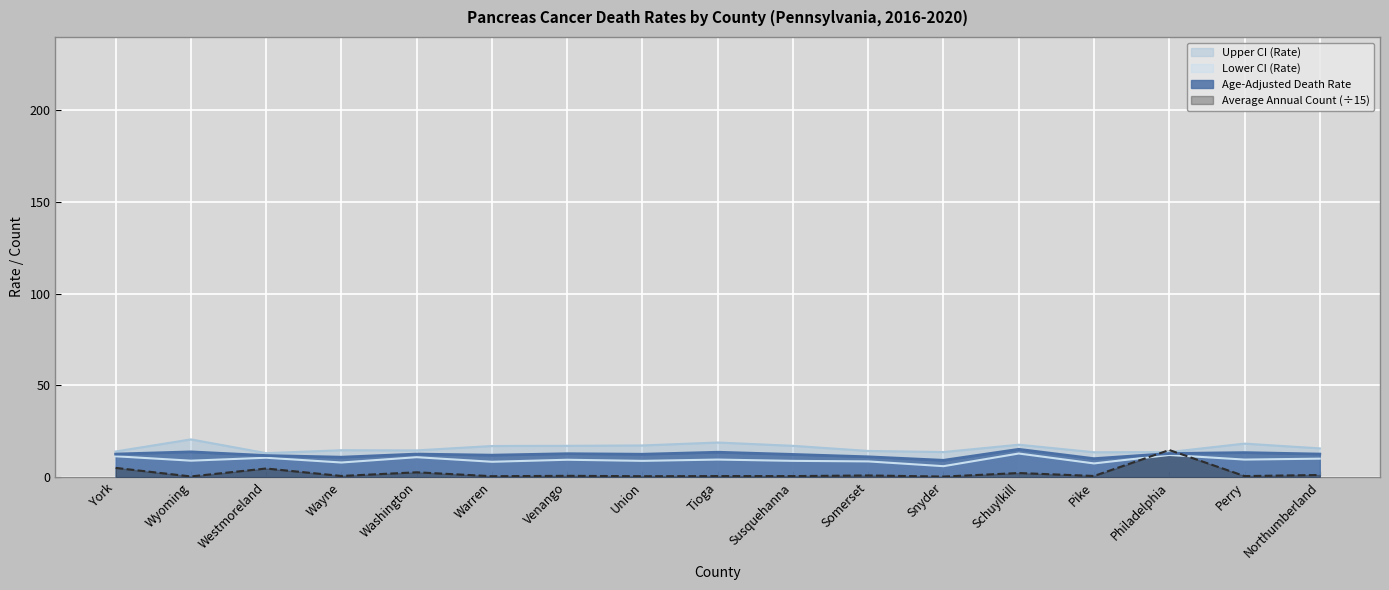

Between Tioga and Venango, which is larger?

Tioga